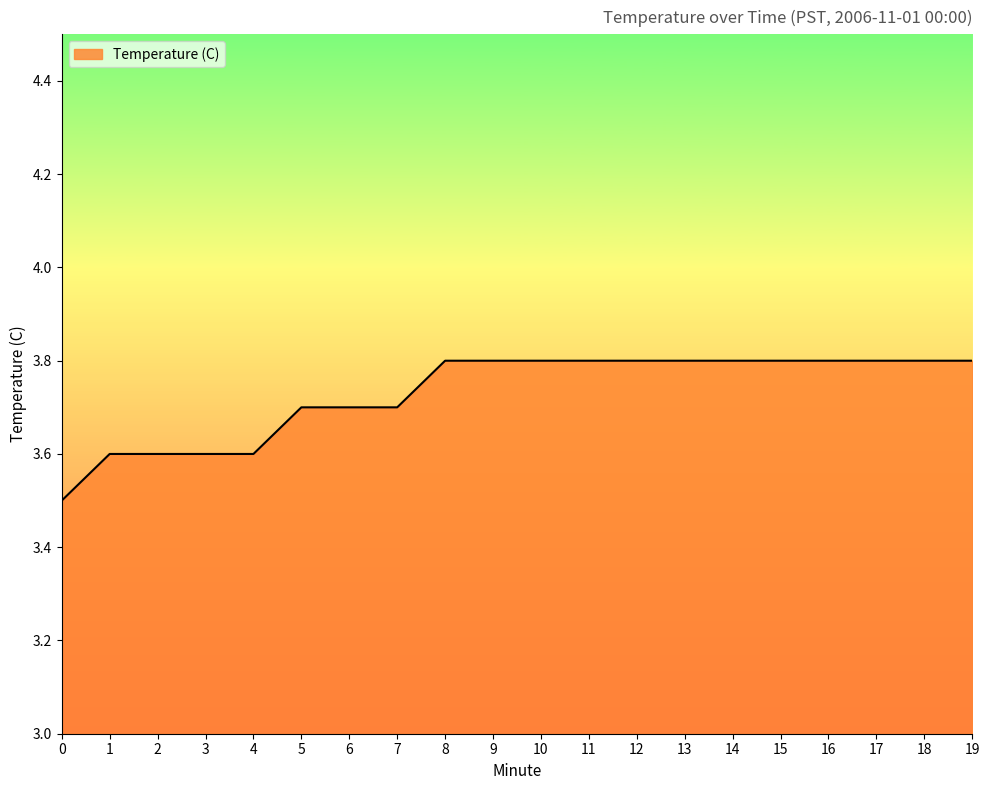

True or false: the data shows 3.6 at 3.

True